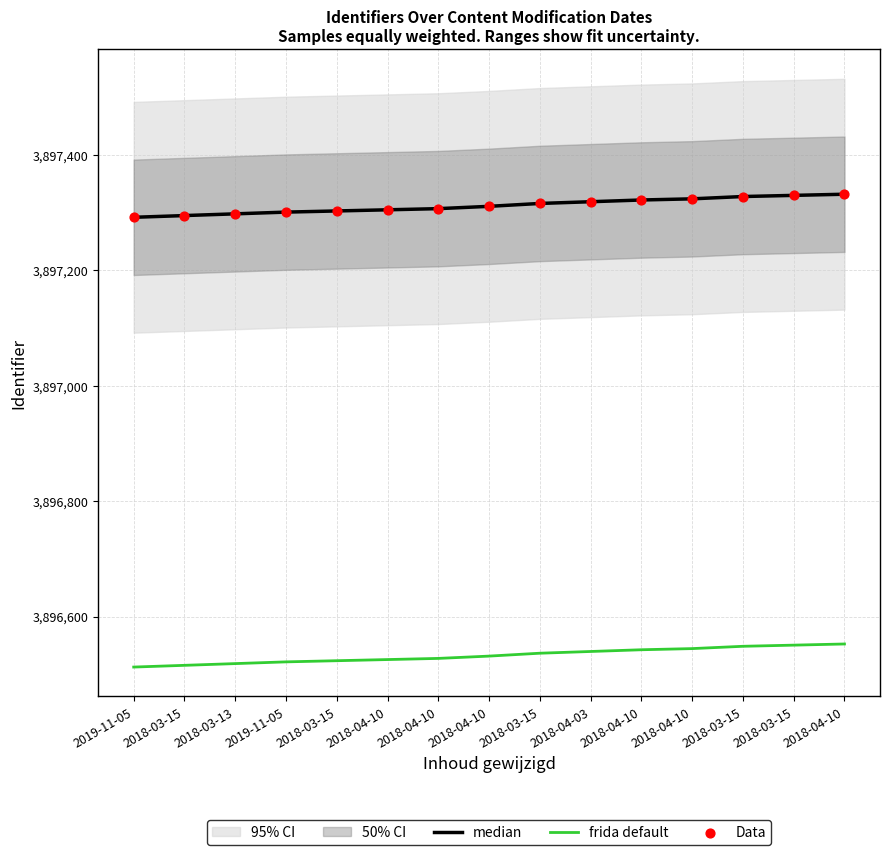

At which category is the sum across all series the highest?

2018-04-10